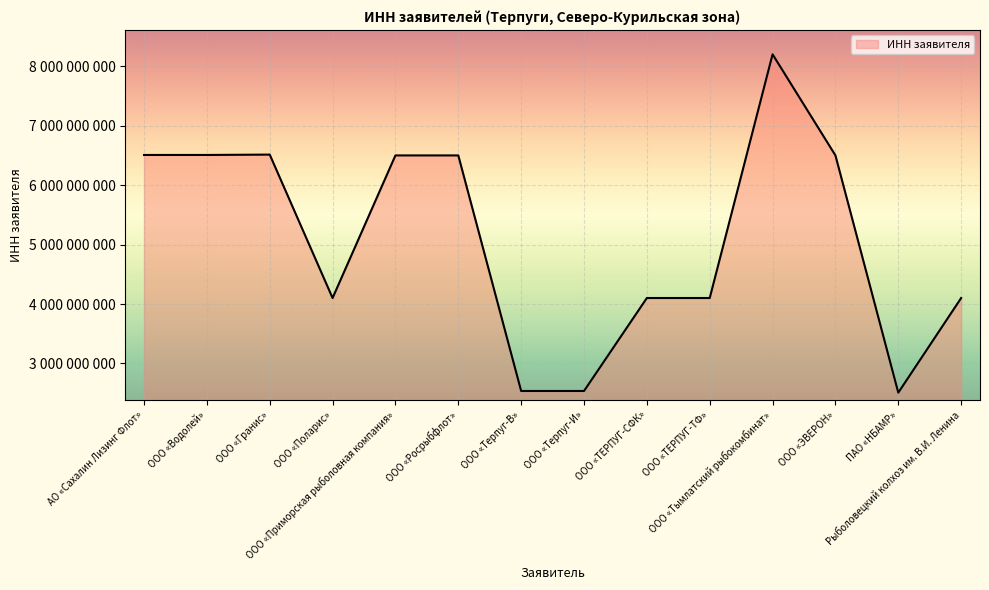

Does the chart have visible grid lines?

Yes